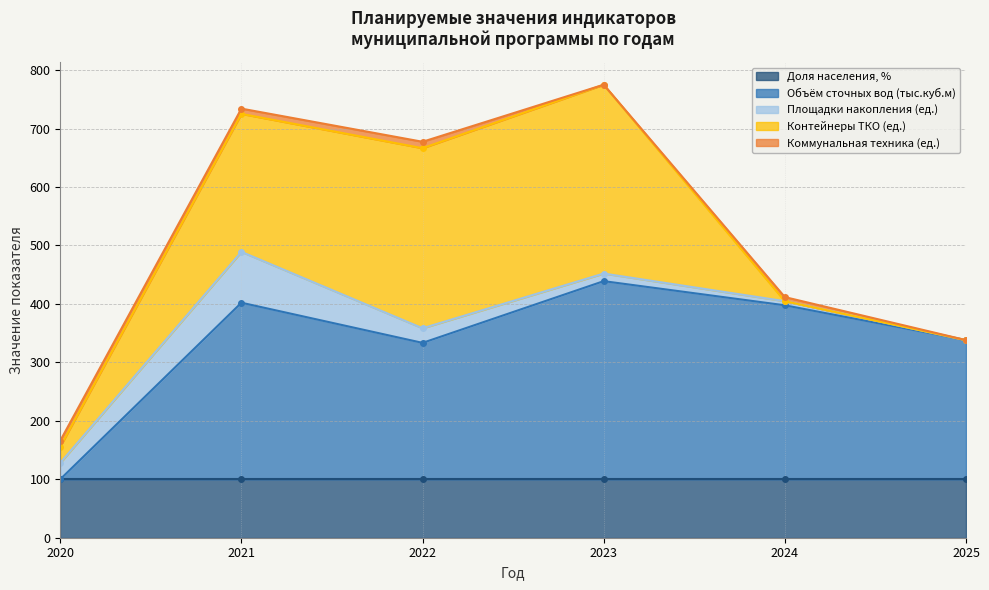

What is the maximum value for Объём сточных вод (тыс.куб.м)?

438.9